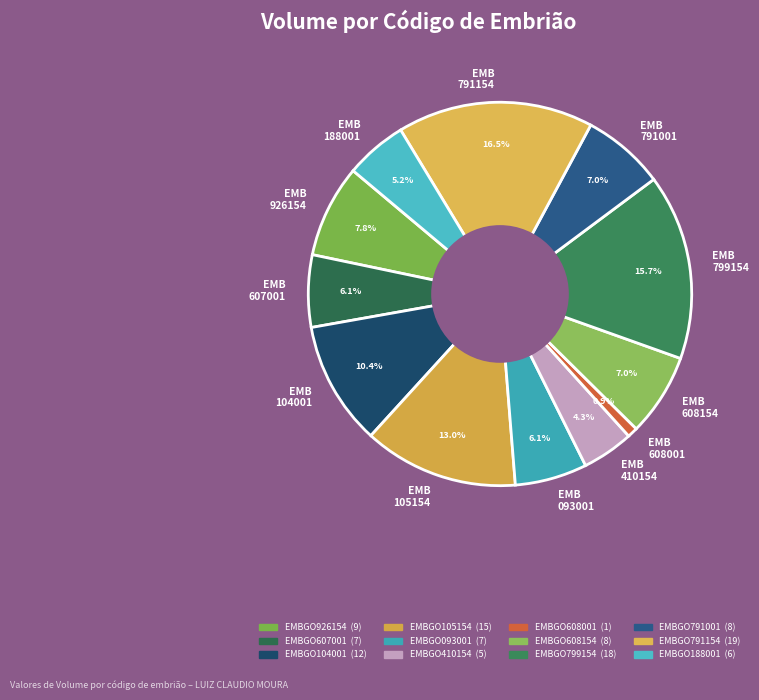

Is the sum of EMB 104001 and EMB 188001 greater than half?

No